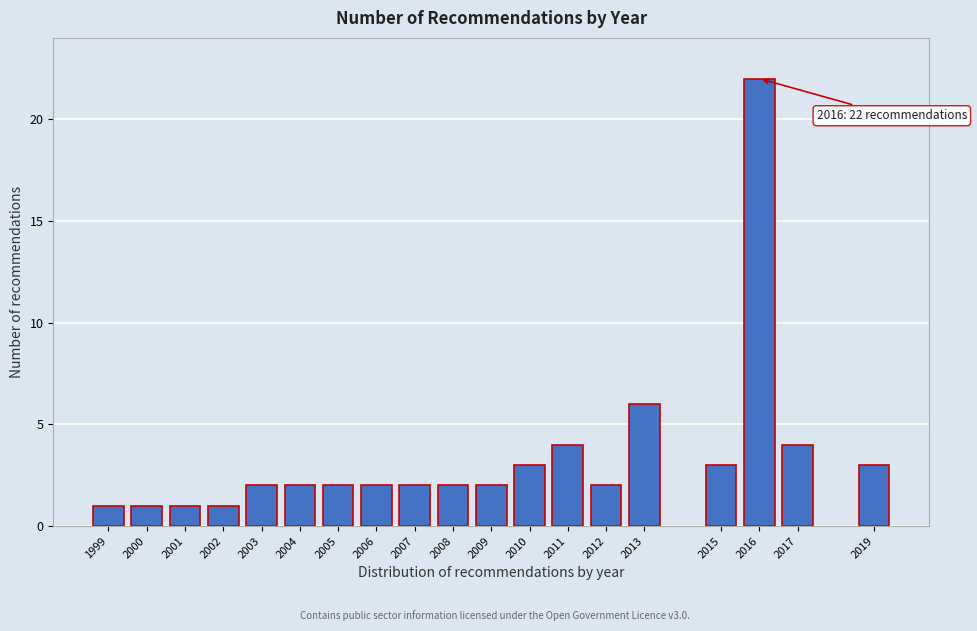

Reading left to right, extract all data points from this chart.

1	1	1	1	2	2	2	2	2	2	2	3	4	2	6	3	22	4	3